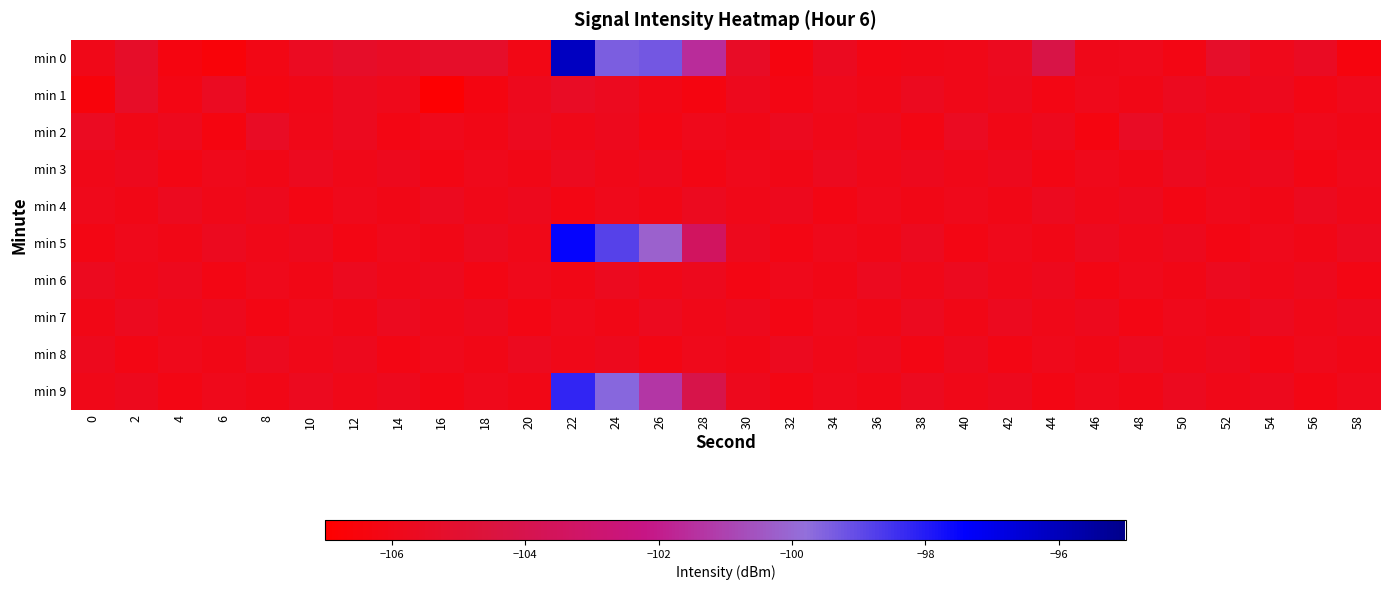

At which category is the sum across all series the highest?

22